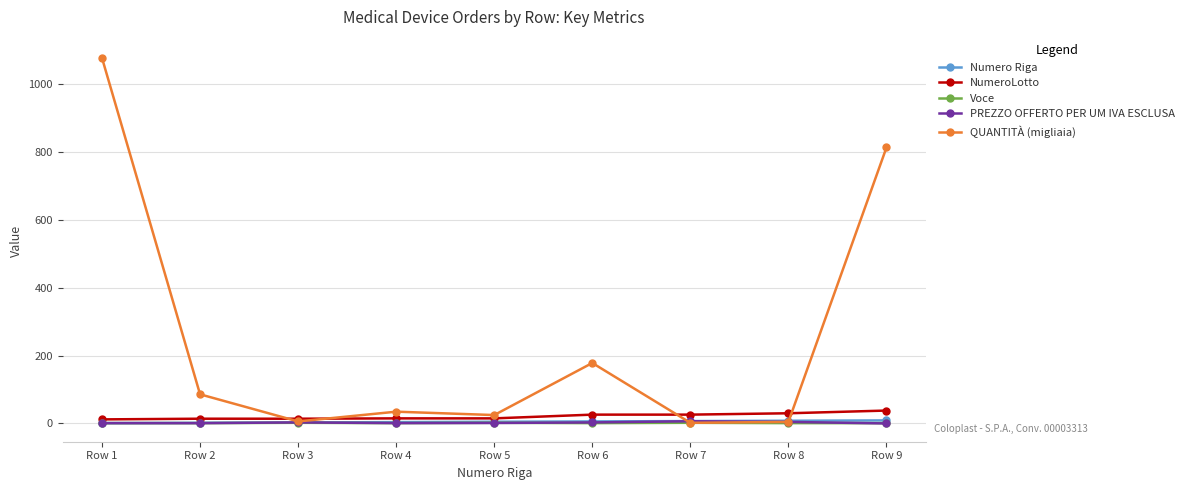

The value of QUANTITÀ (migliaia) at Row 5 is 24.8. True or false?

True